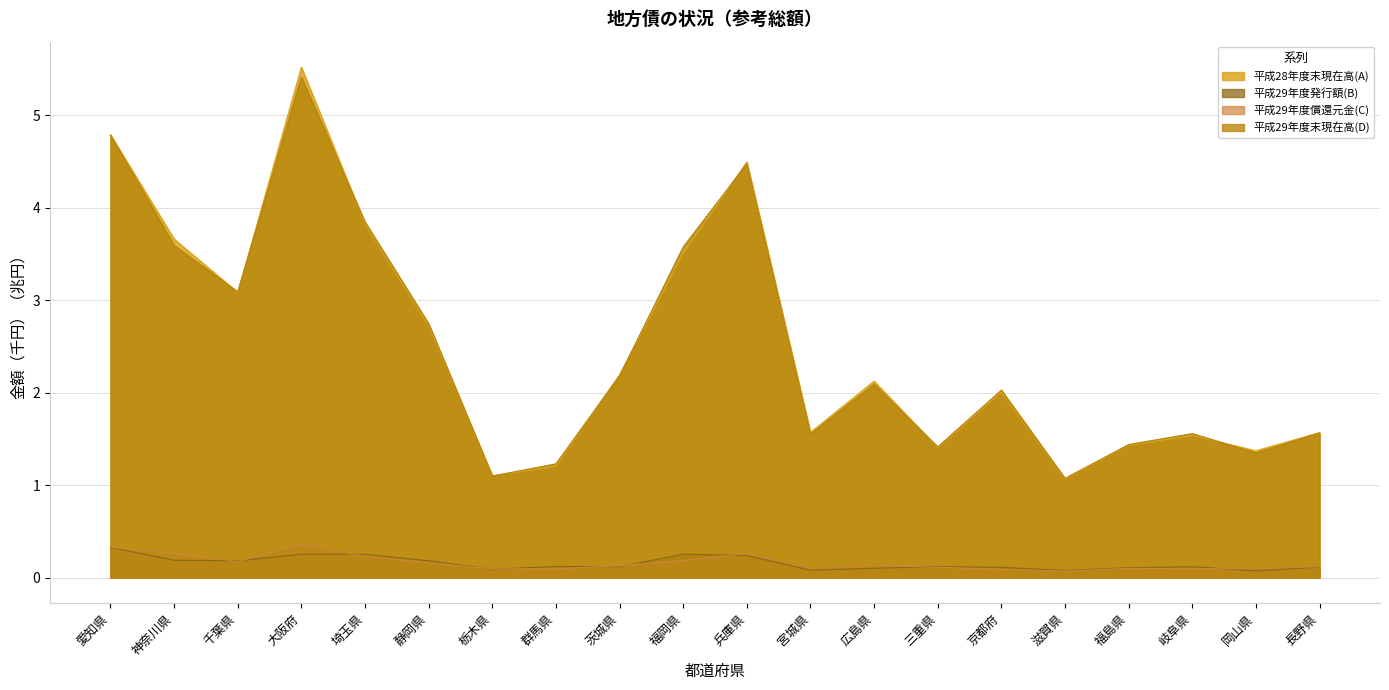

True or false: 平成29年度償還元金(C) has a value of 0.3 at 兵庫県.

True